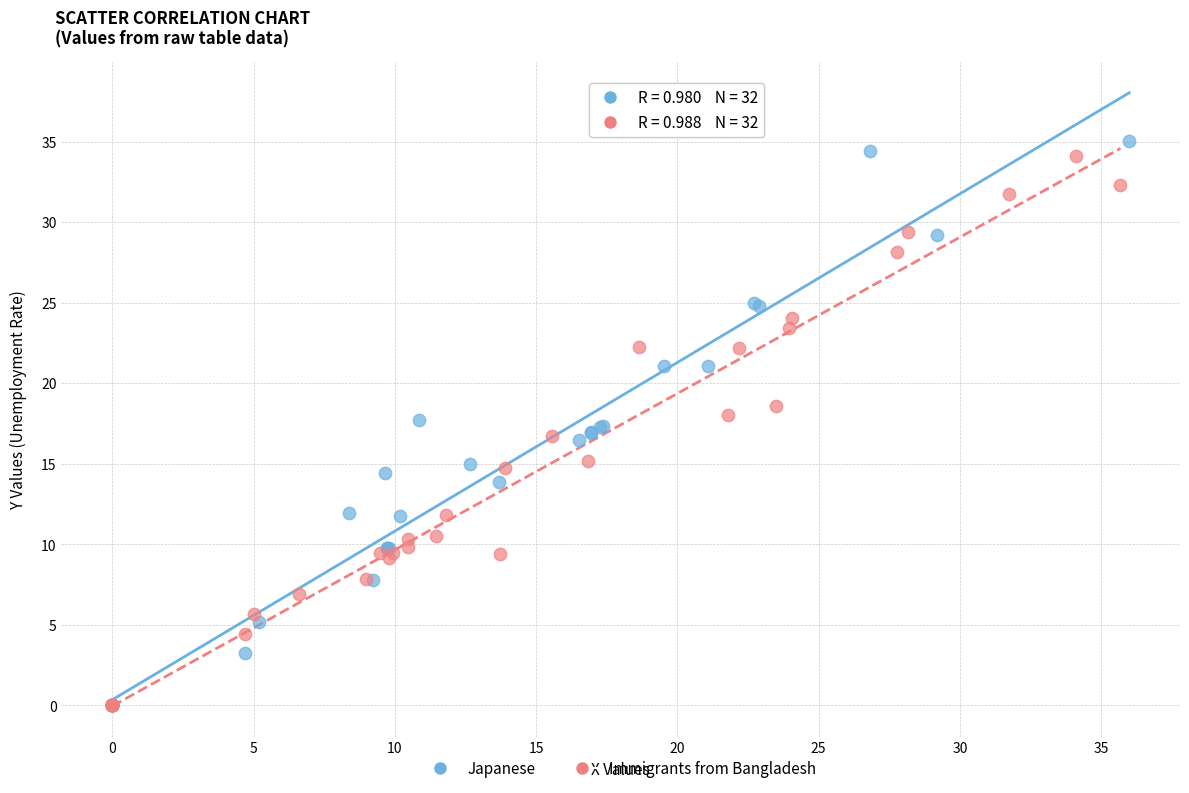

What are all the series names shown in the legend?

Japanese, Immigrants from Bangladesh